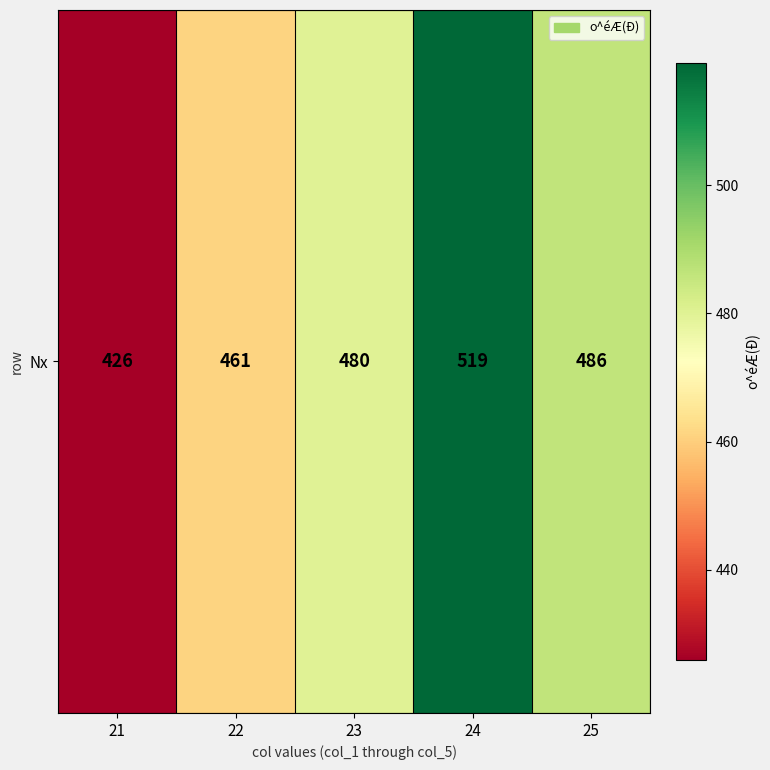

What is the change in value from 24 to 25?

-33